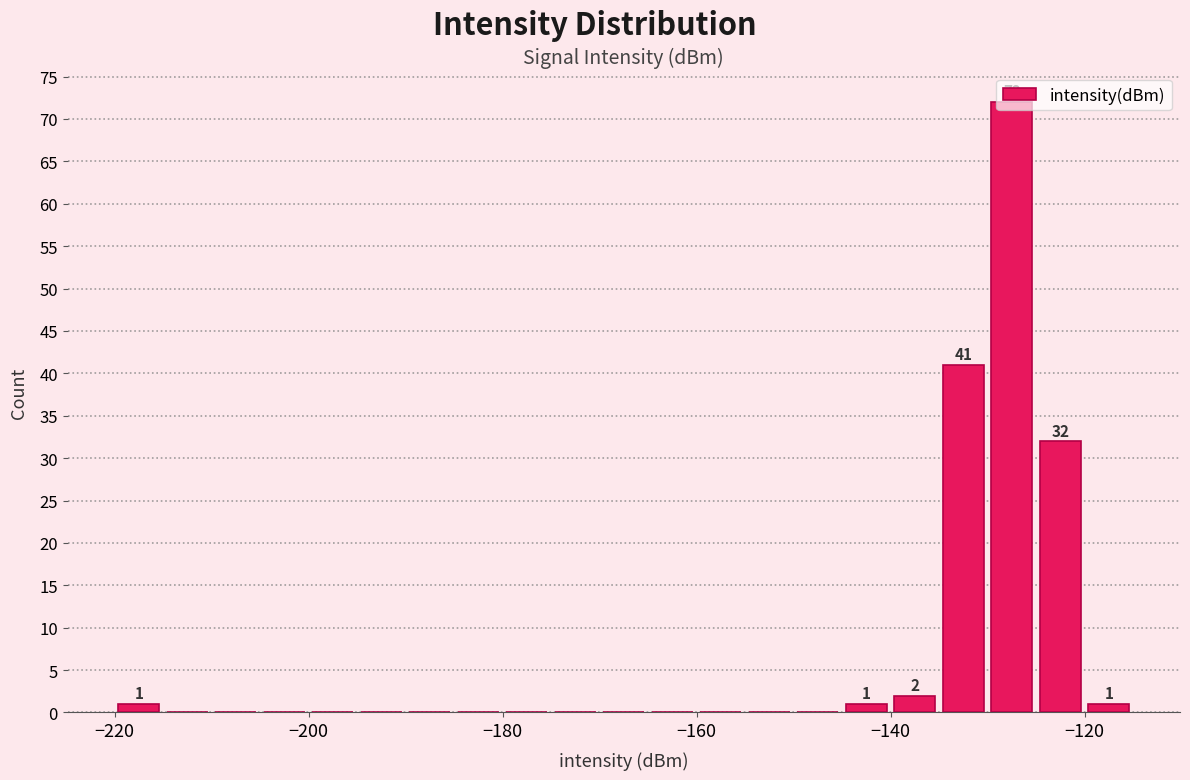

Read against the x-axis, roughly where is the centre of the tallest bar?

-128